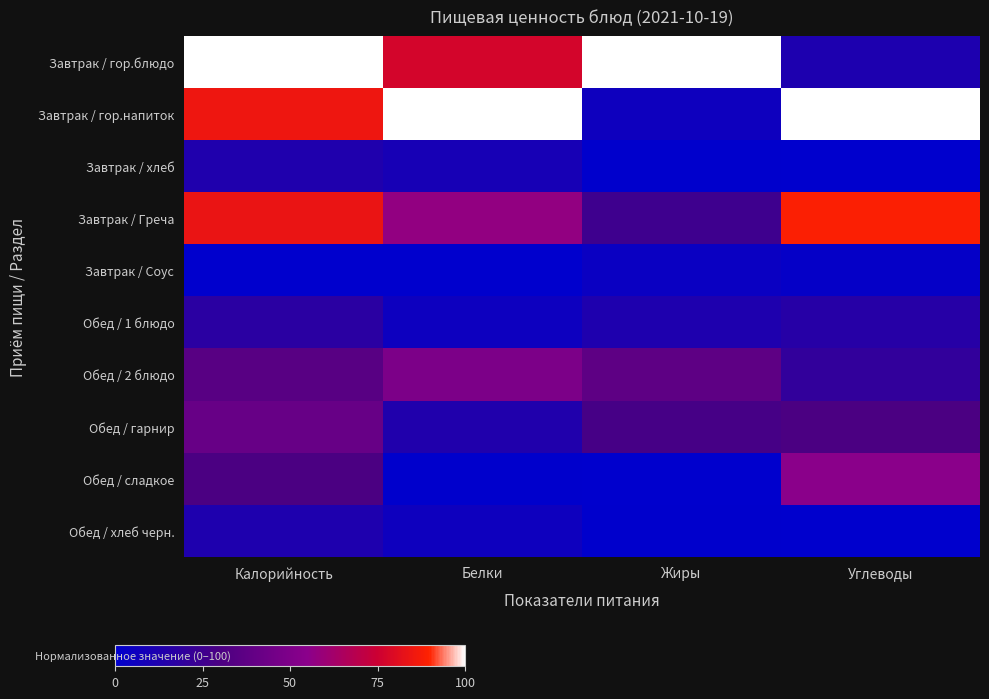

How many data points does each series have?

4